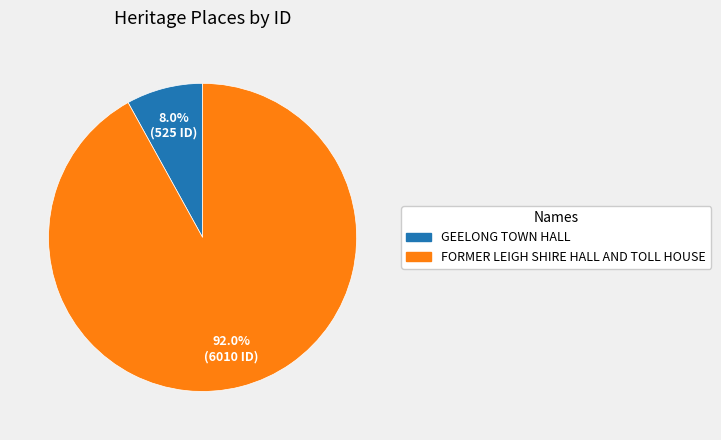

Do FORMER LEIGH SHIRE HALL AND TOLL HOUSE and GEELONG TOWN HALL together represent more than half of the pie?

Yes